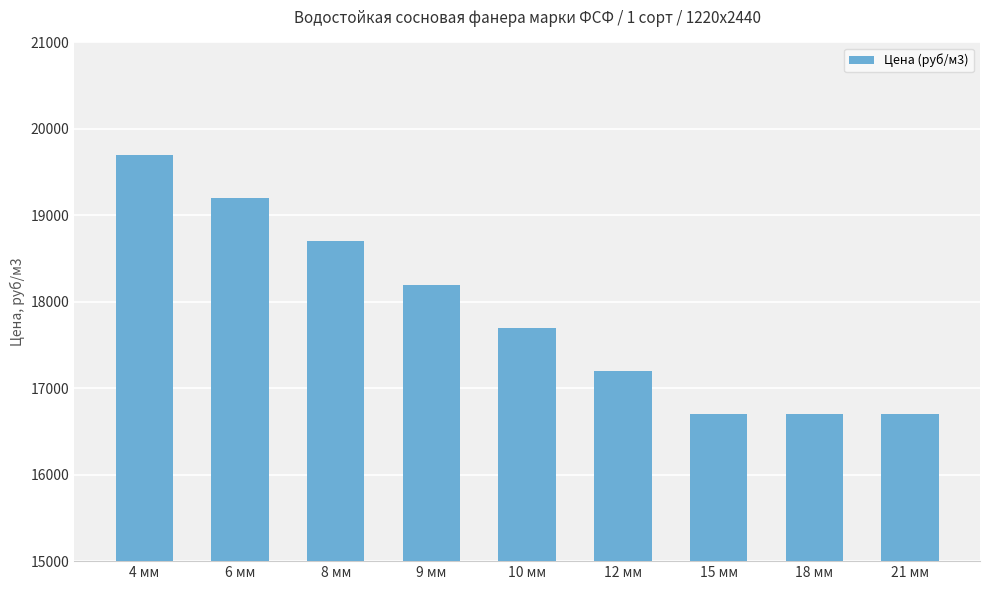

What is the label of the 4th bar from the right?

12 мм